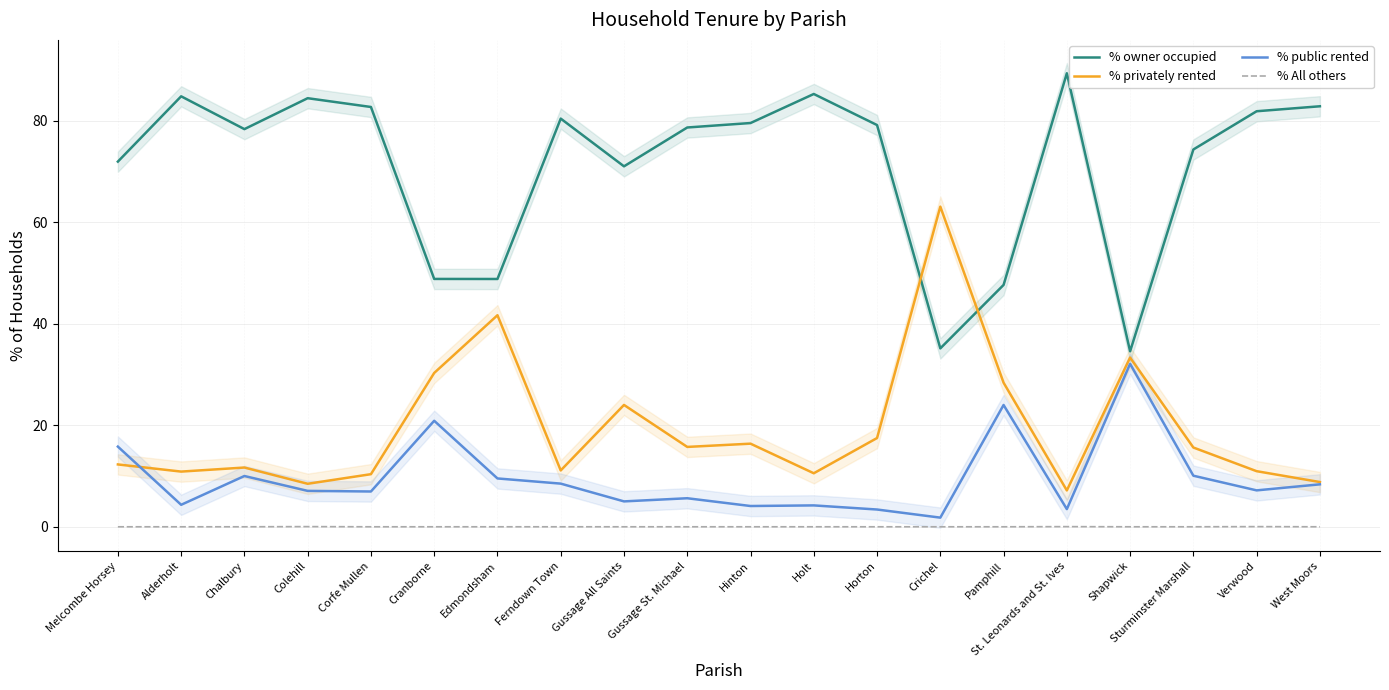

What is the label of the 10th point from the right?

Hinton